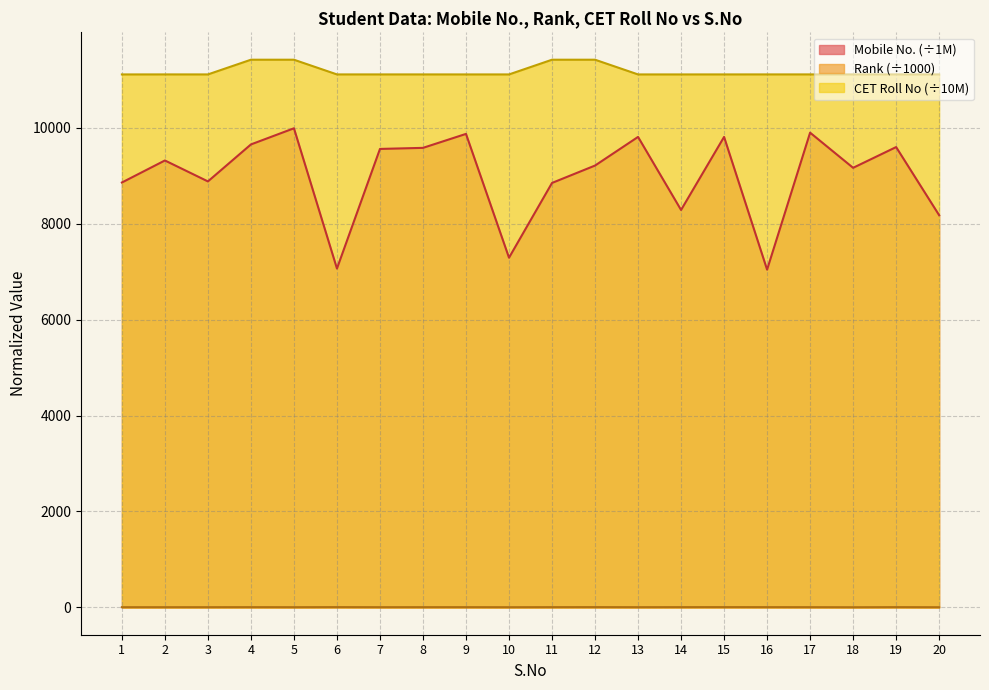

How many data points does each series have?

20